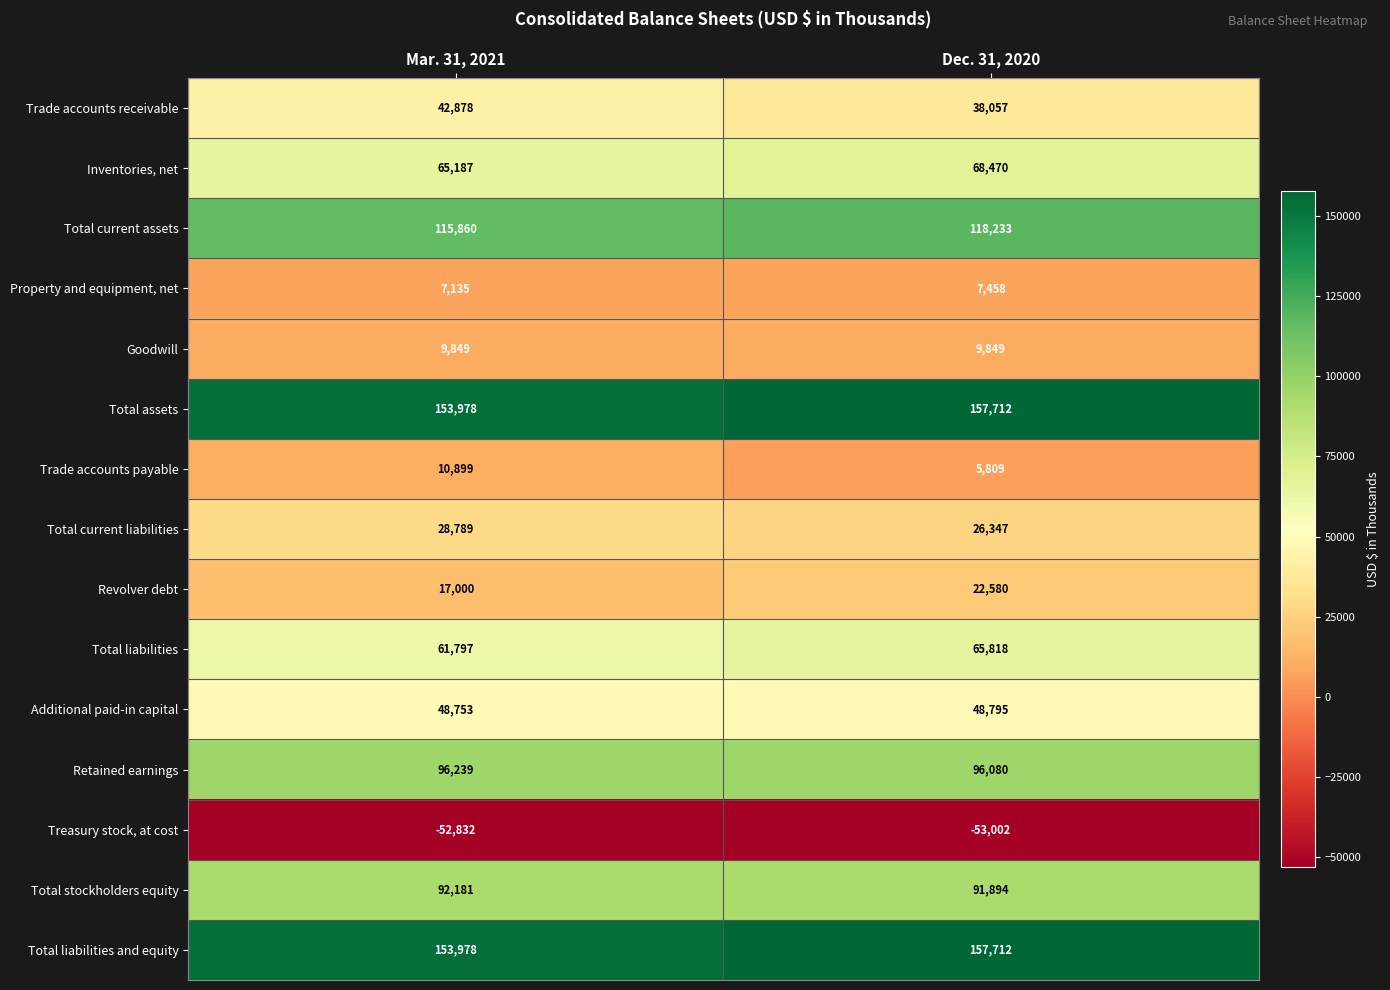

What is the total value across all series at Mar. 31, 2021?

851691